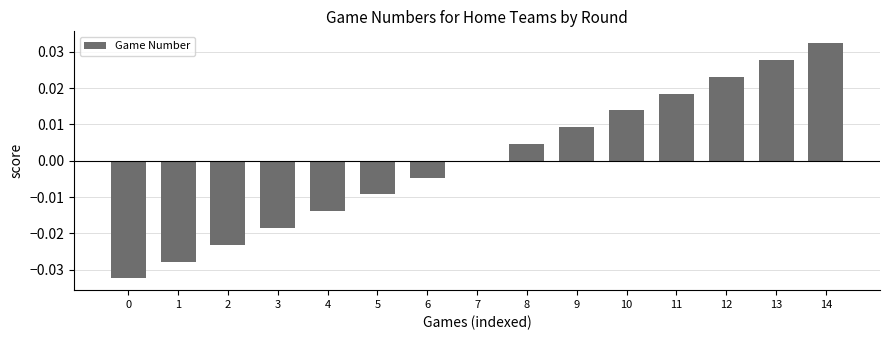

Which has a higher value, 10 or 13?

13